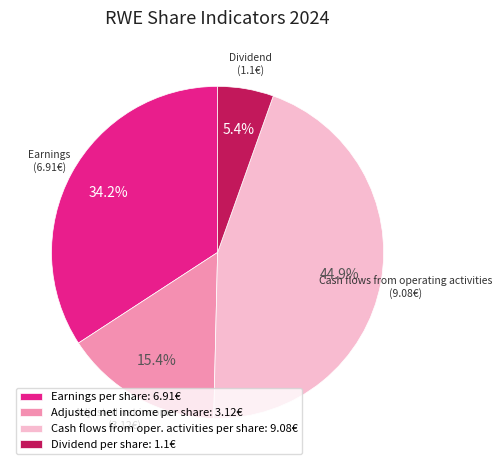

Which slice is the smallest?

Dividend per share: 1.1€